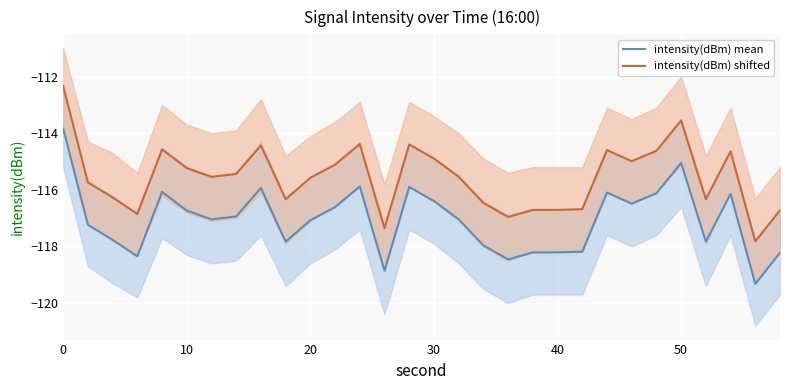

How many data points in intensity(dBm) mean are above -117?

14